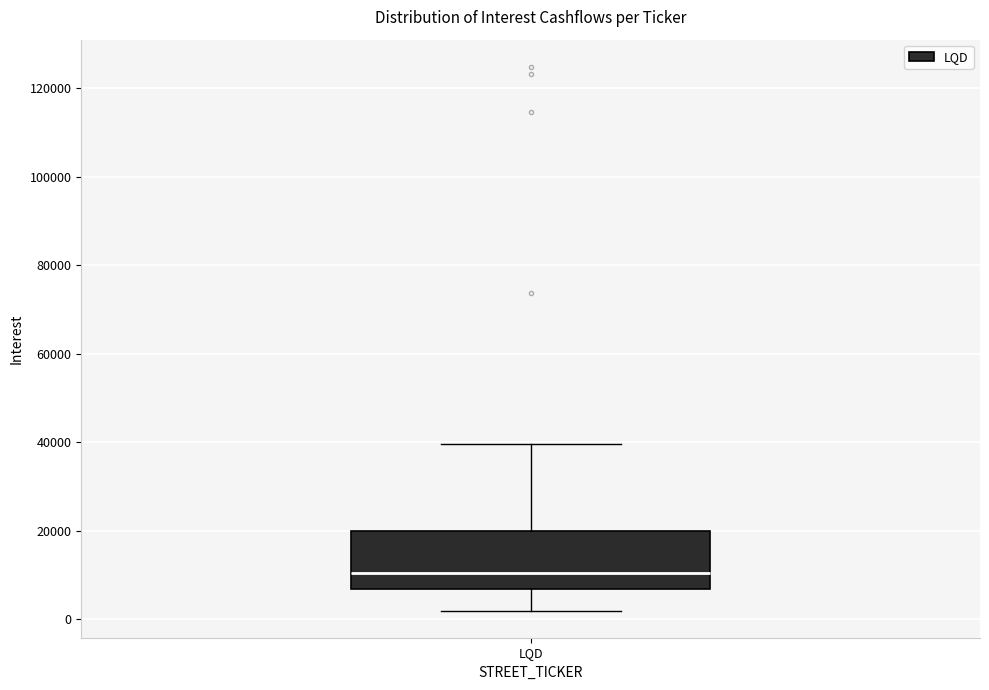

Transcribe this box plot: give where the median line is, the range the box spans, and where the two whiskers end, as read against the y-axis. The values are not printed on the chart, so give them approximately, as read against the axis.

median 10000, box 6000 to 20000, whiskers 2000 to 40000